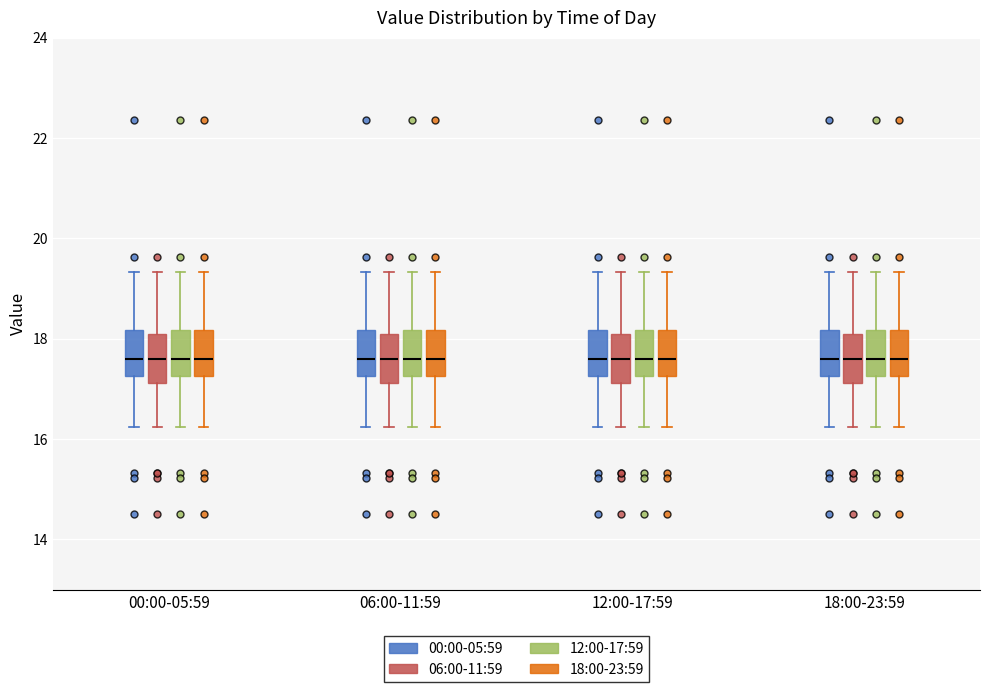

Reading left to right, read every box against the y-axis: the position of its median line, the range the box covers, and the ends of its whiskers. The values are not printed on the chart, so give them approximately, as read against the axis.

00:00-05:59 (00:00-05:59): median 17.6, box 17.2 to 18.2, whiskers 16.2 to 19.4
00:00-05:59 (06:00-11:59): median 17.6, box 17.2 to 18.0, whiskers 16.2 to 19.4
00:00-05:59 (12:00-17:59): median 17.6, box 17.2 to 18.2, whiskers 16.2 to 19.4
00:00-05:59 (18:00-23:59): median 17.6, box 17.2 to 18.2, whiskers 16.2 to 19.4
06:00-11:59 (00:00-05:59): median 17.6, box 17.2 to 18.2, whiskers 16.2 to 19.4
06:00-11:59 (06:00-11:59): median 17.6, box 17.2 to 18.0, whiskers 16.2 to 19.4
06:00-11:59 (12:00-17:59): median 17.6, box 17.2 to 18.2, whiskers 16.2 to 19.4
06:00-11:59 (18:00-23:59): median 17.6, box 17.2 to 18.2, whiskers 16.2 to 19.4
12:00-17:59 (00:00-05:59): median 17.6, box 17.2 to 18.2, whiskers 16.2 to 19.4
12:00-17:59 (06:00-11:59): median 17.6, box 17.2 to 18.0, whiskers 16.2 to 19.4
12:00-17:59 (12:00-17:59): median 17.6, box 17.2 to 18.2, whiskers 16.2 to 19.4
12:00-17:59 (18:00-23:59): median 17.6, box 17.2 to 18.2, whiskers 16.2 to 19.4
18:00-23:59 (00:00-05:59): median 17.6, box 17.2 to 18.2, whiskers 16.2 to 19.4
18:00-23:59 (06:00-11:59): median 17.6, box 17.2 to 18.0, whiskers 16.2 to 19.4
18:00-23:59 (12:00-17:59): median 17.6, box 17.2 to 18.2, whiskers 16.2 to 19.4
18:00-23:59 (18:00-23:59): median 17.6, box 17.2 to 18.2, whiskers 16.2 to 19.4